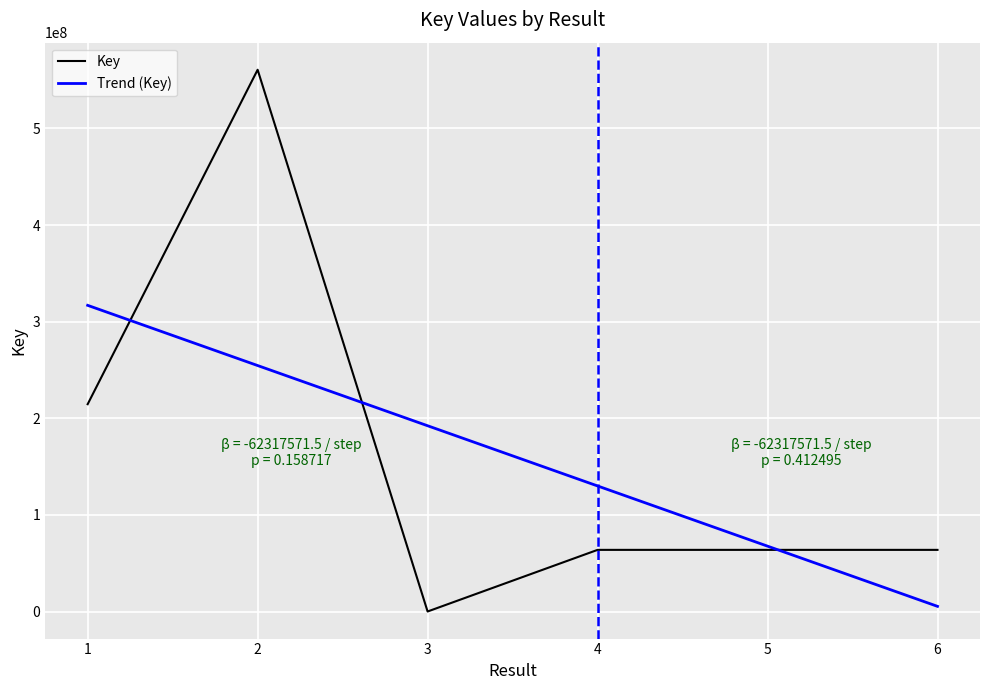

List the series in order of their peak value, highest first.

Key, Trend (Key)